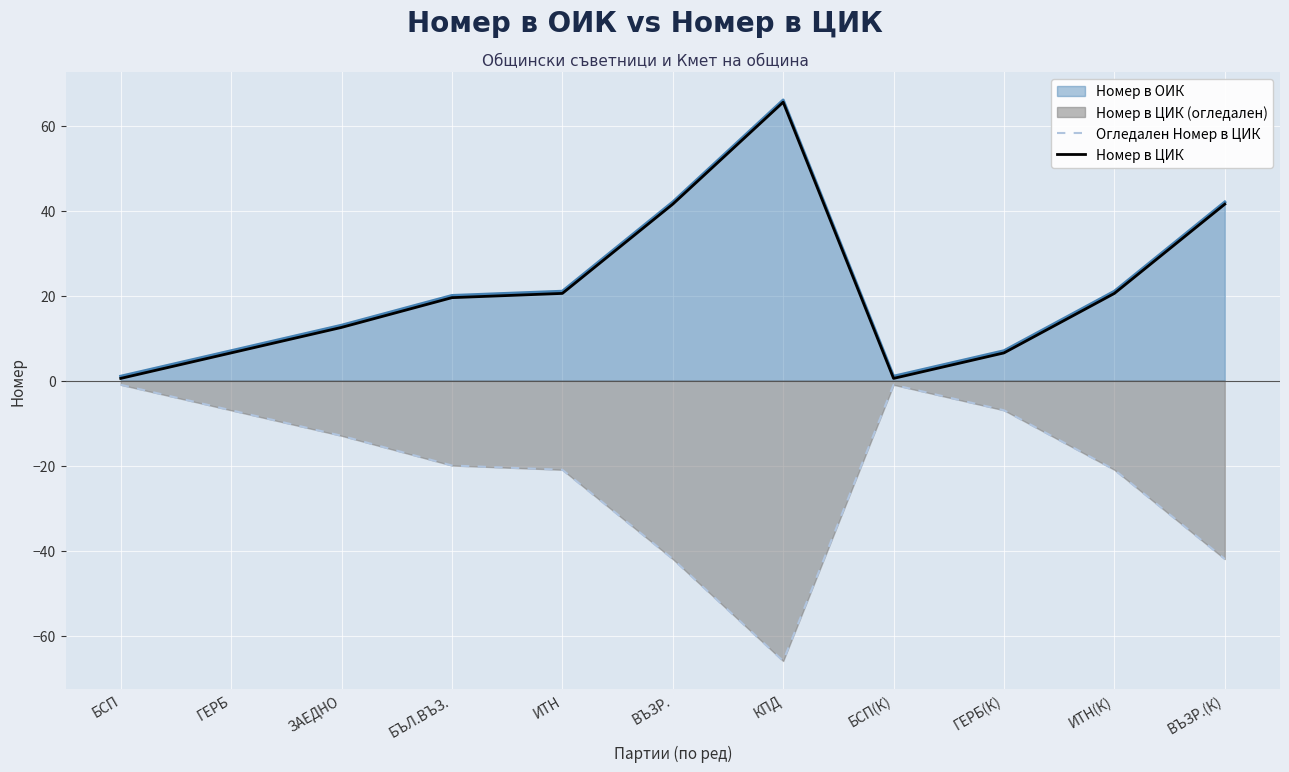

True or false: Огледален Номер в ЦИК and Номер в ЦИК intersect in this chart.

False